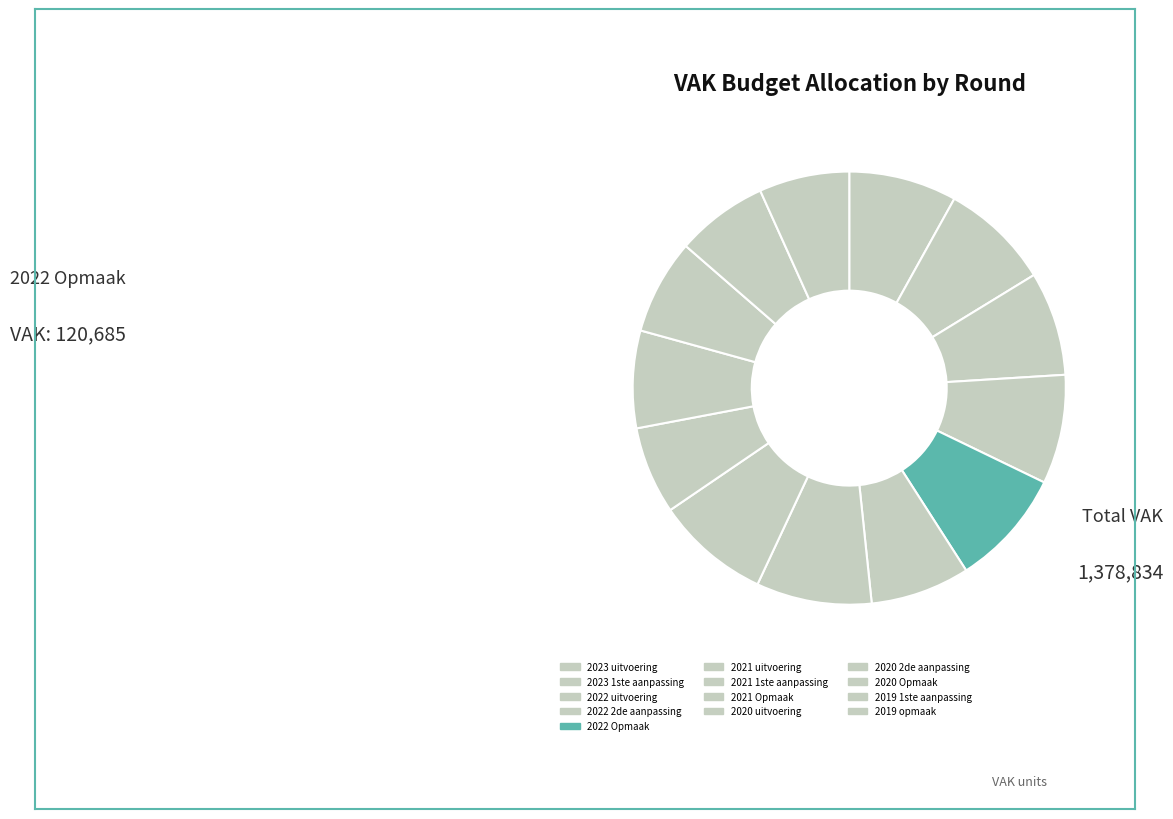

Is there any slice that represents more than half of the pie?

No